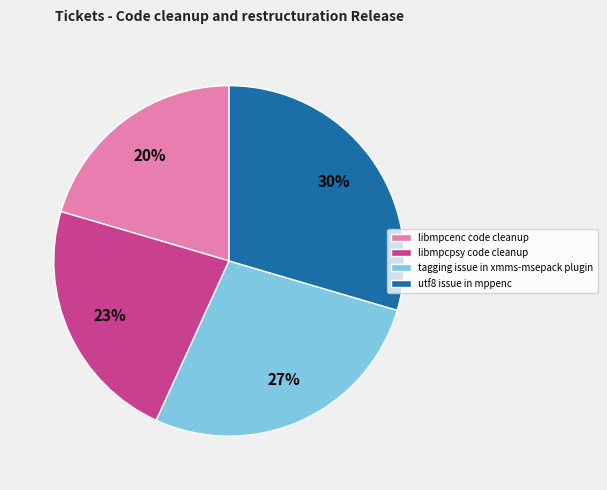

Does utf8 issue in mppenc represent more than half of the total?

No